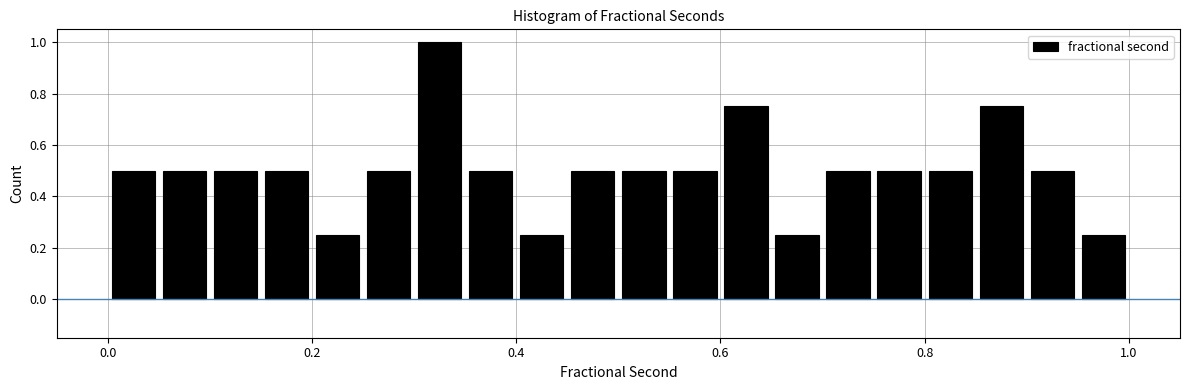

Read against the x-axis, roughly where is the centre of the tallest bar?

0.32